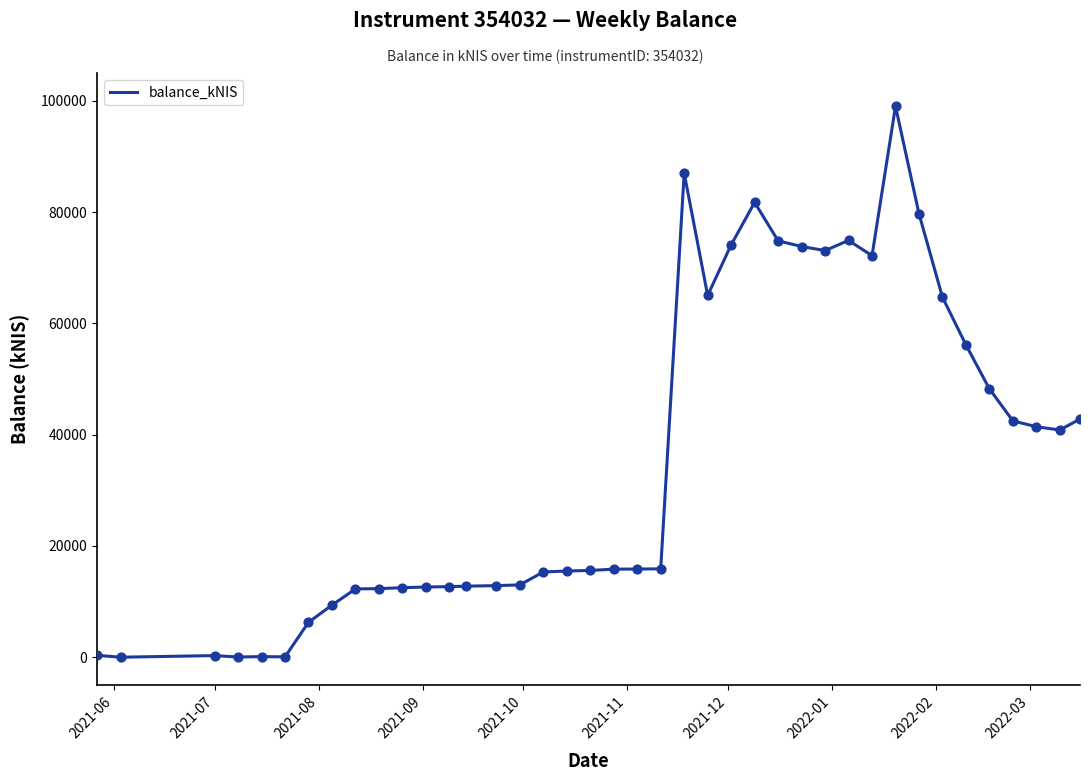

What is the difference between the maximum and minimum values?

99034.2